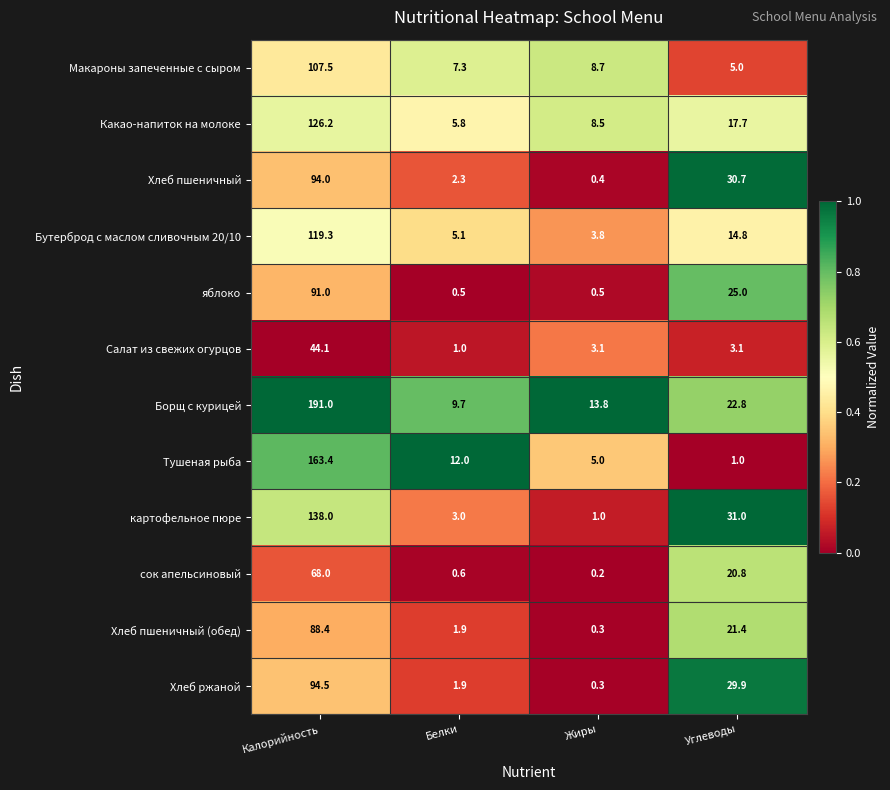

Is it true that Борщ с курицей equals 191.0 at Калорийность?

True